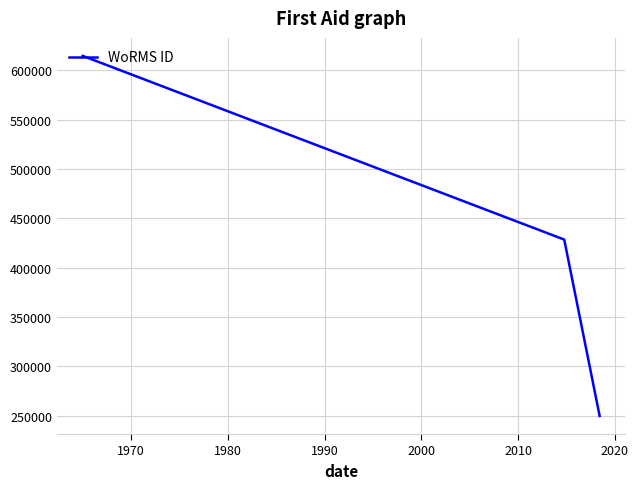

What is the minimum value shown in the chart?

249725